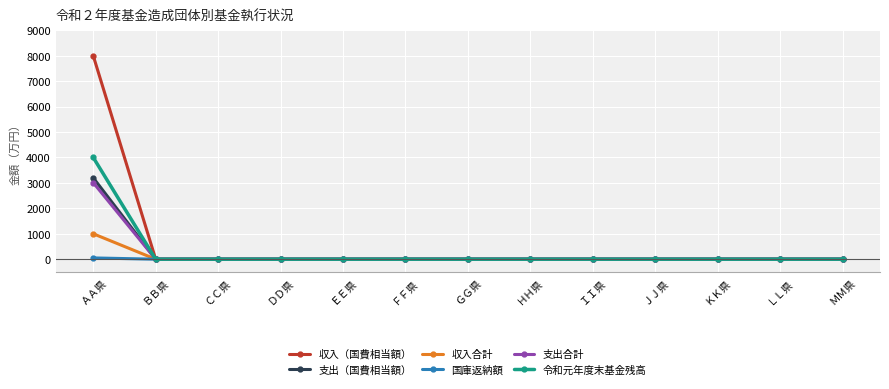

Rank the series by their maximum value, from lowest to highest.

国庫返納額, 収入合計, 支出合計, 支出（国費相当額）, 令和元年度末基金残高, 収入（国費相当額）